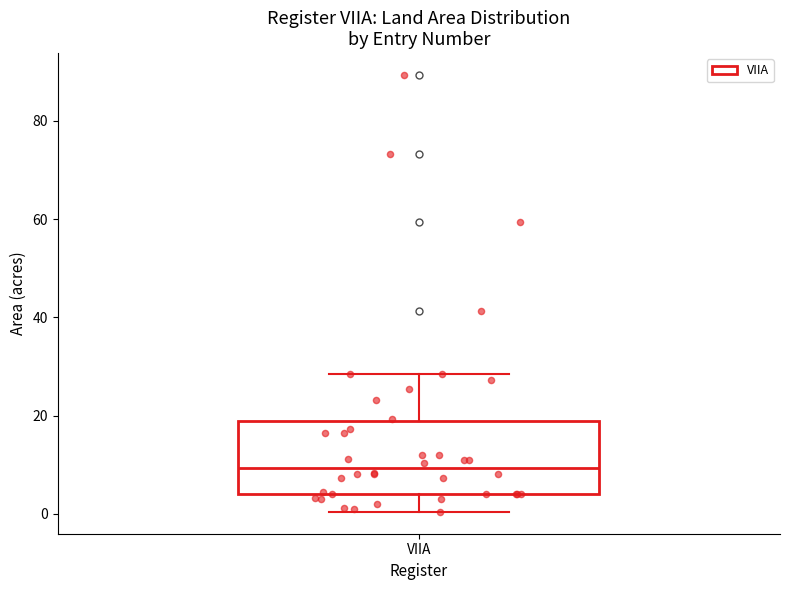

Where does the lower whisker of the box for VIIA end on the y-axis? The values are not printed on the chart, so give them approximately, as read against the axis.

0